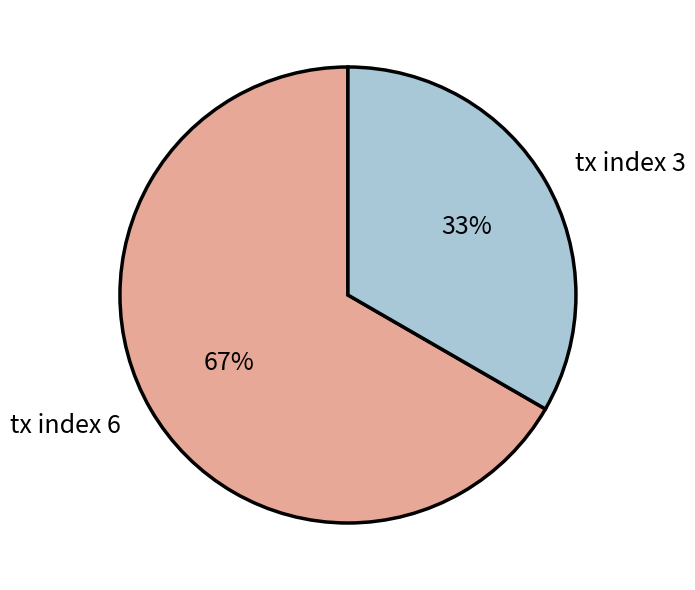

What is the smallest slice in the pie chart?

tx index 3